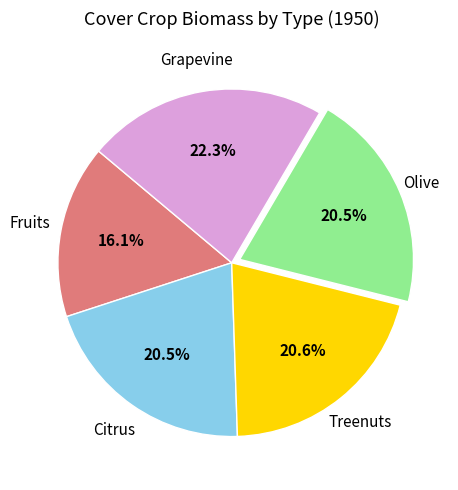

Does any single category account for the majority?

No